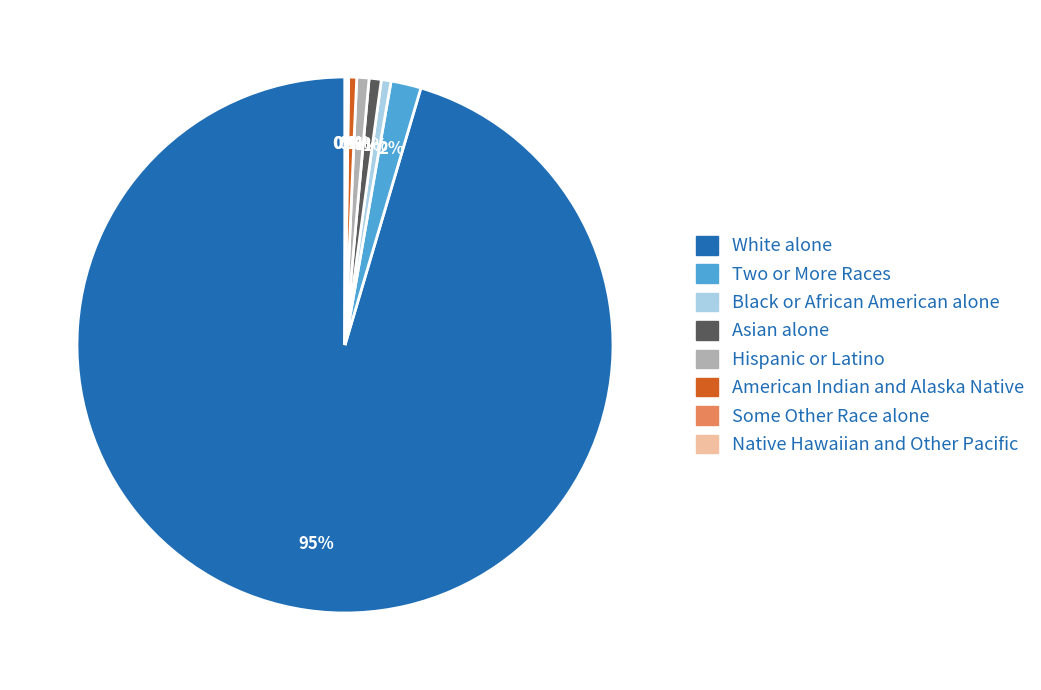

What percentage is the Hispanic or Latino slice, to the nearest percent?

1%